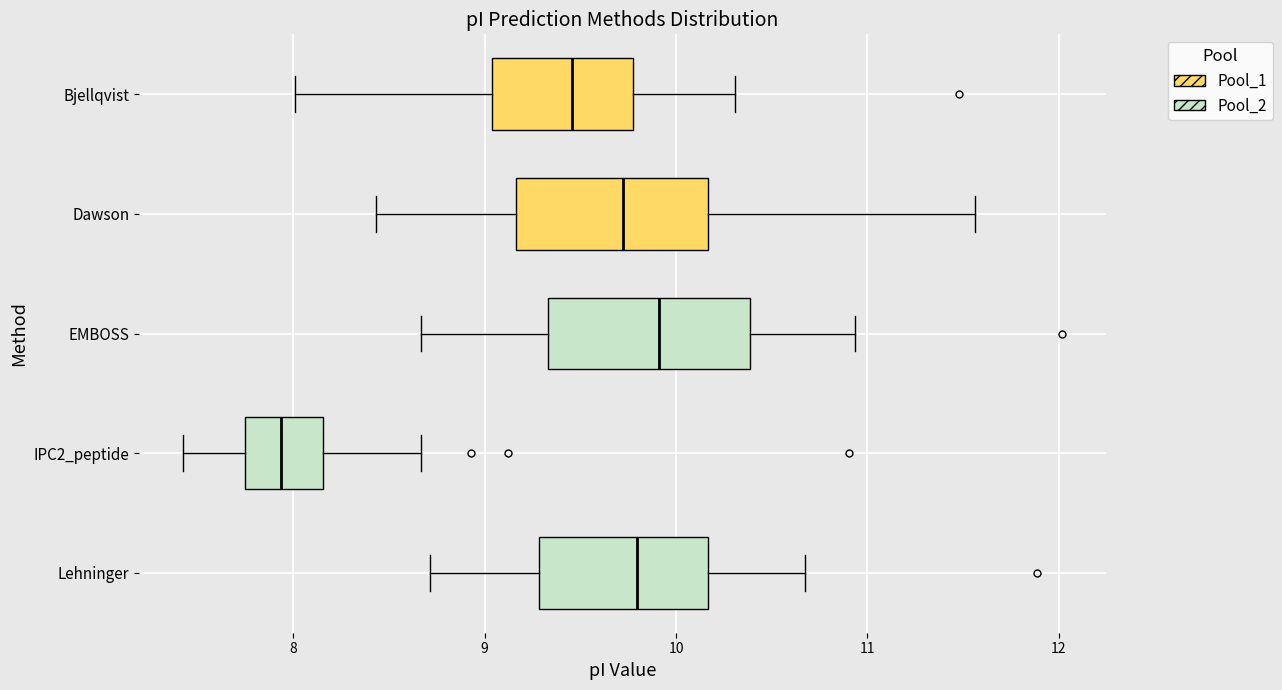

Which box has the furthest to the right median line?

EMBOSS